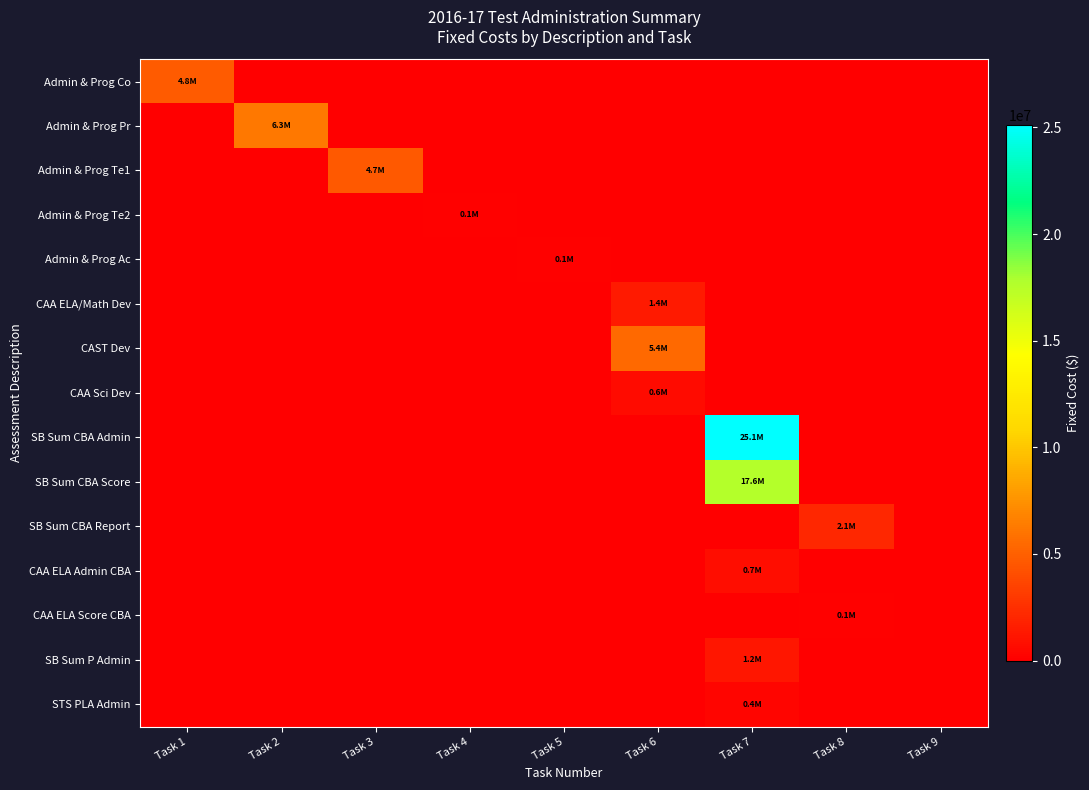

At which category is the sum across all series the highest?

Task 7